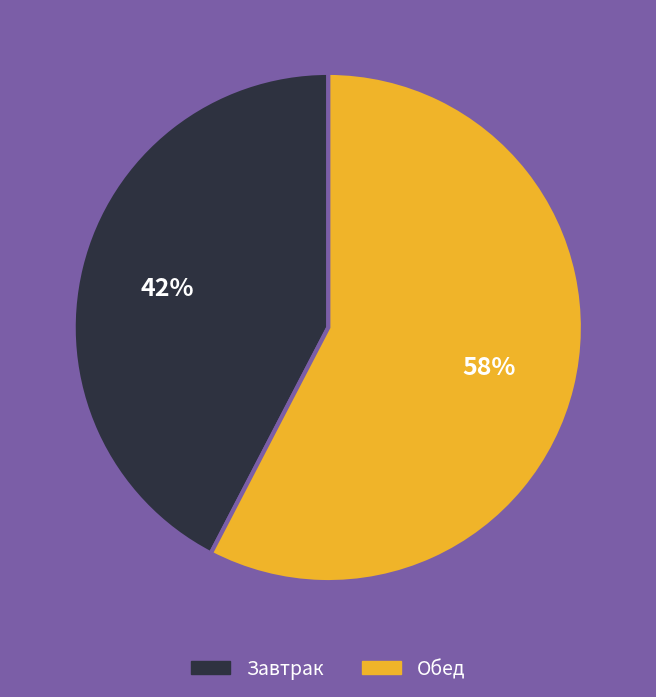

How many segments does this pie chart have?

2